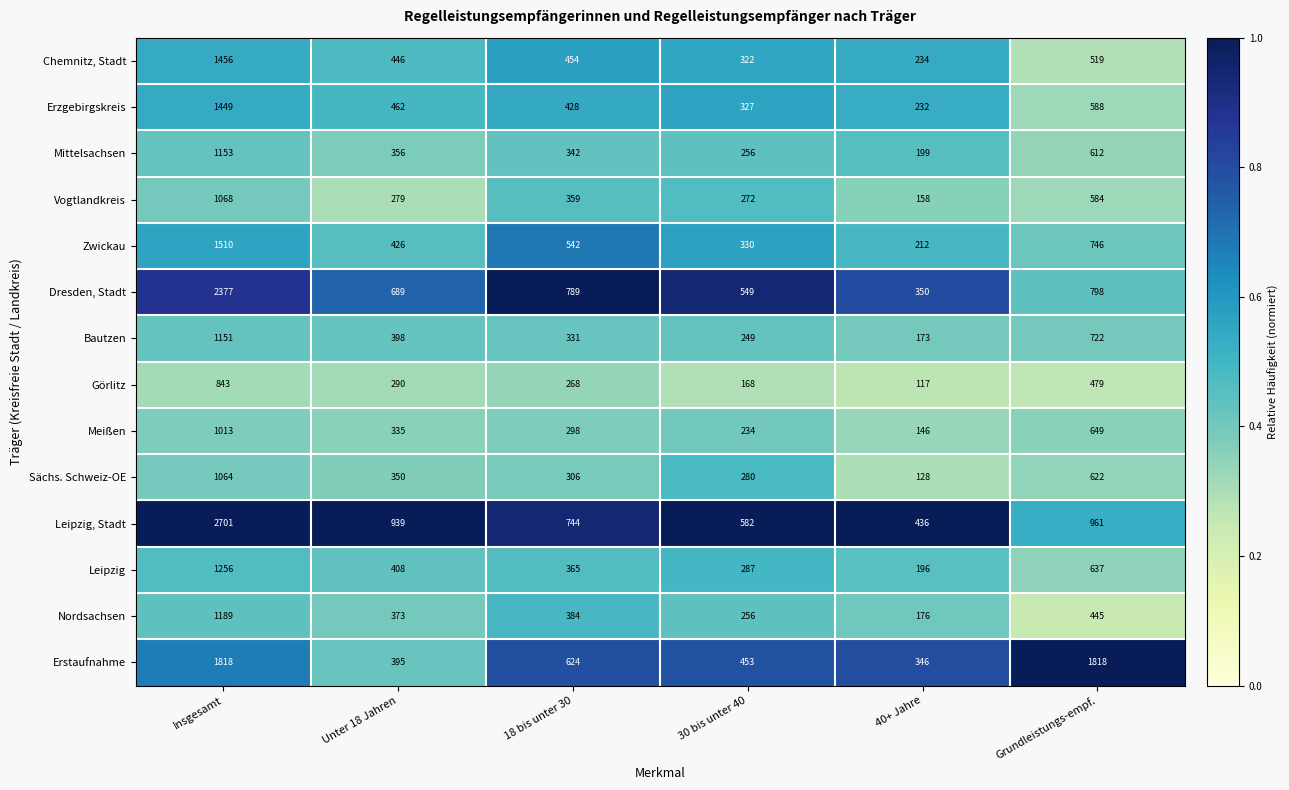

Read the Meißen value at 18 bis unter 30, to the nearest 10.

300